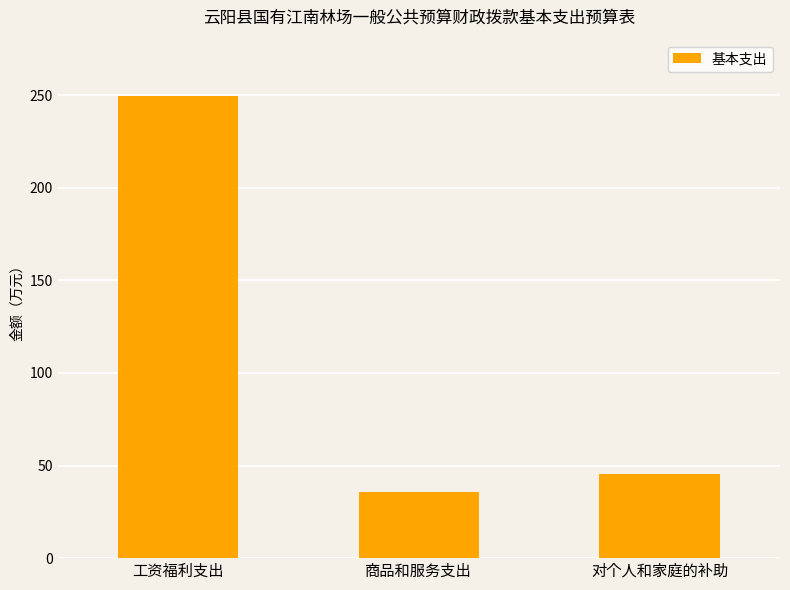

Rank the categories by value from lowest to highest.

商品和服务支出, 对个人和家庭的补助, 工资福利支出